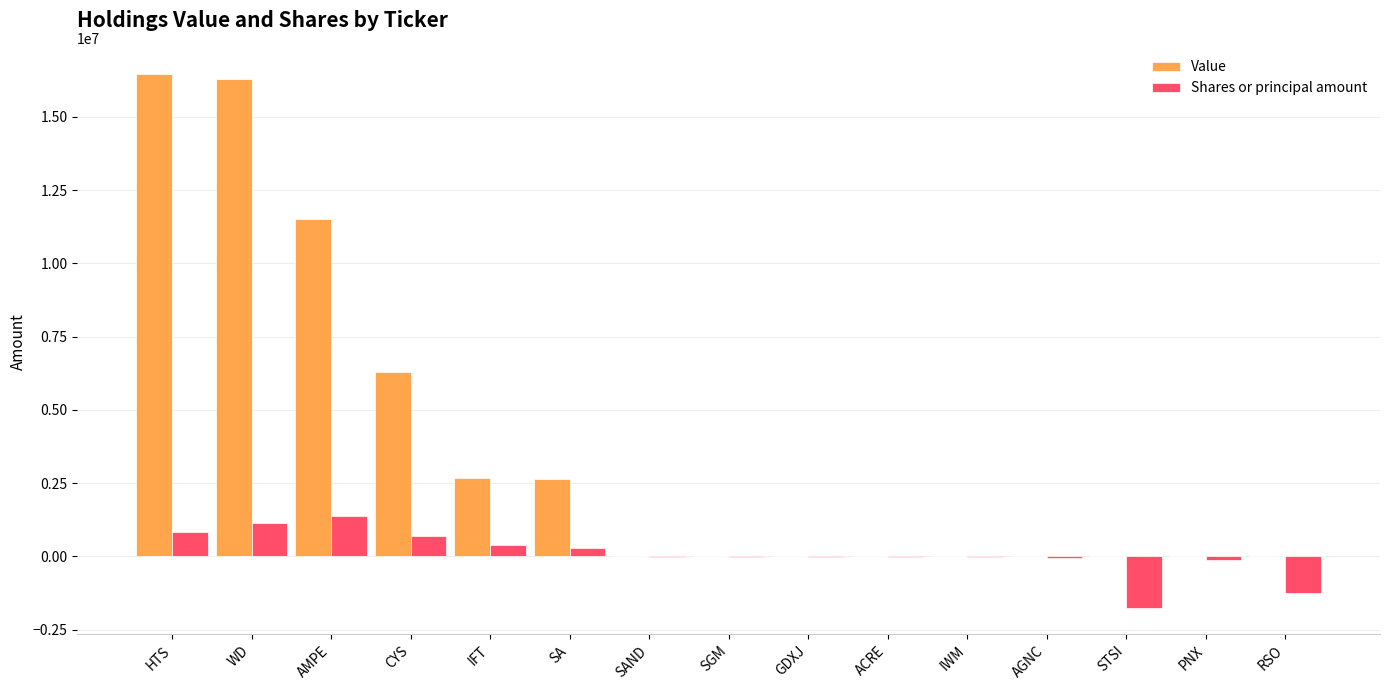

What are all the series names shown in the legend?

Value, Shares or principal amount